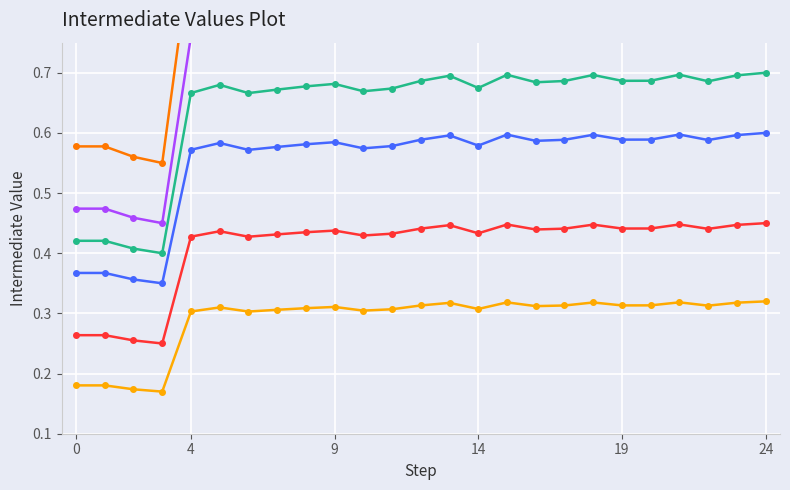

Is the value of Signal B at 4 greater than the value of Signal F at 9?

Yes